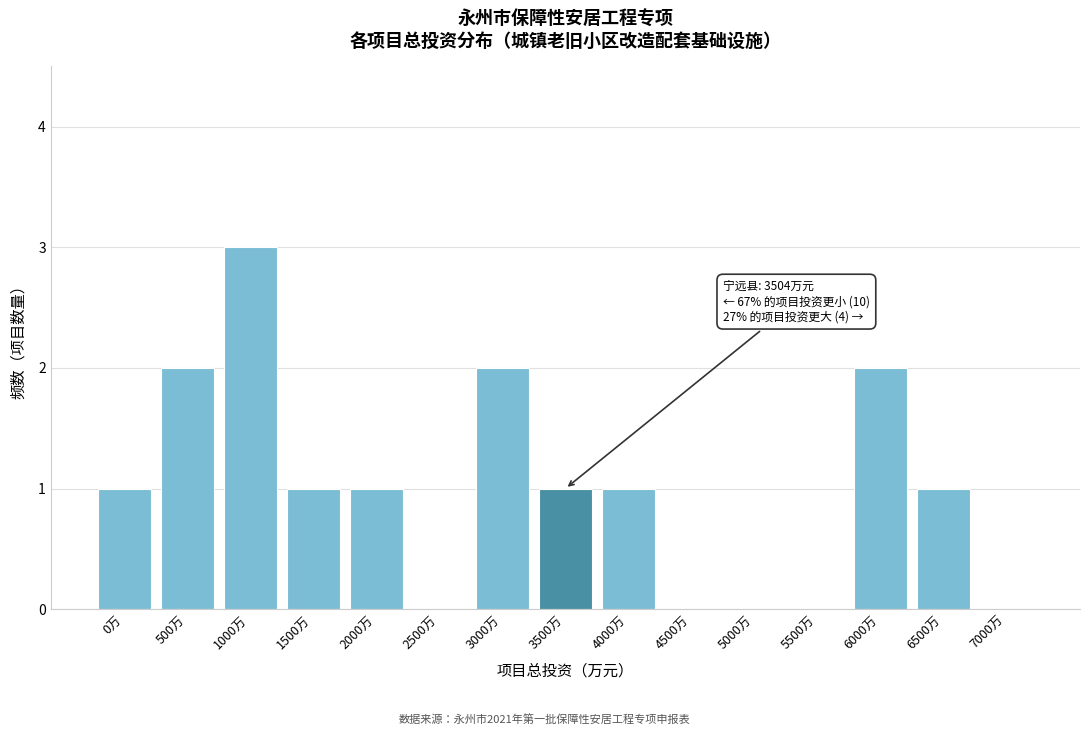

Reading left to right, extract all data points from this chart.

0万=1	500万=2	1000万=3	1500万=1	2000万=1	2500万=0	3000万=2	3500万=1	4000万=1	4500万=0	5000万=0	5500万=0	6000万=2	6500万=1	7000万=0